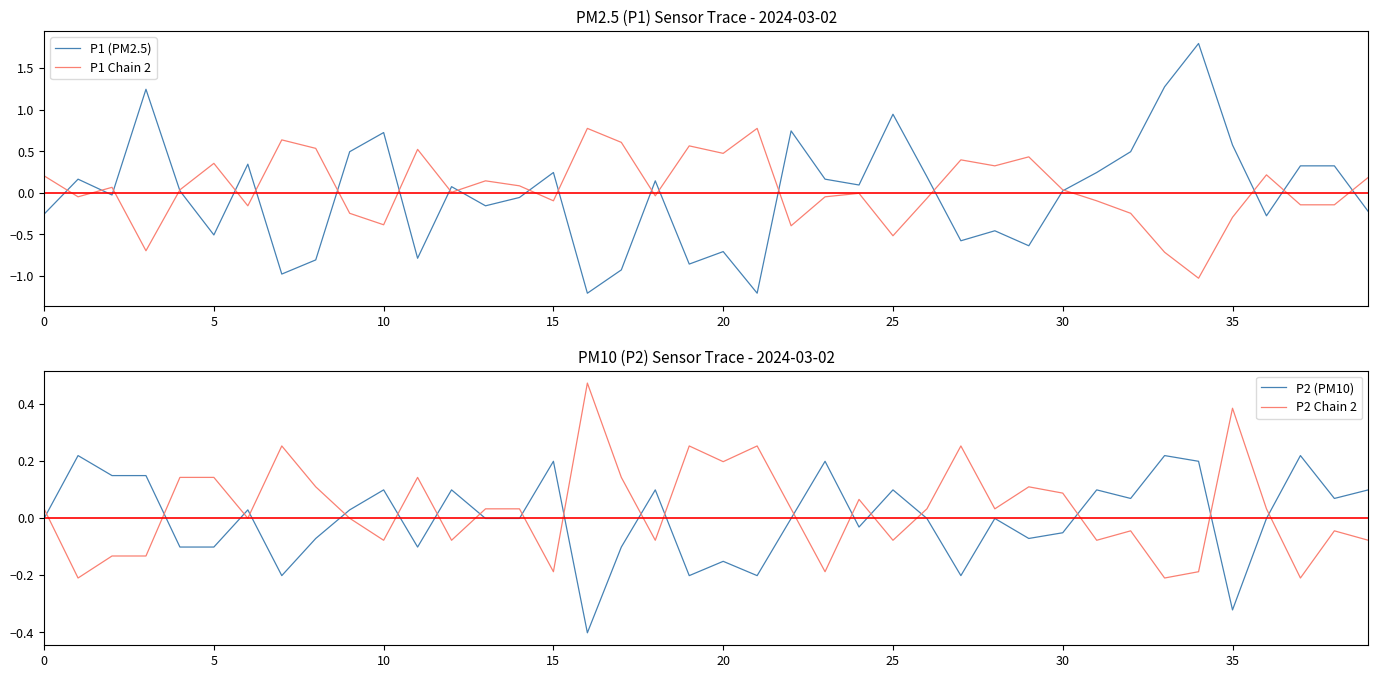

What is the sum of all P1 Chain 2 values?

2.0